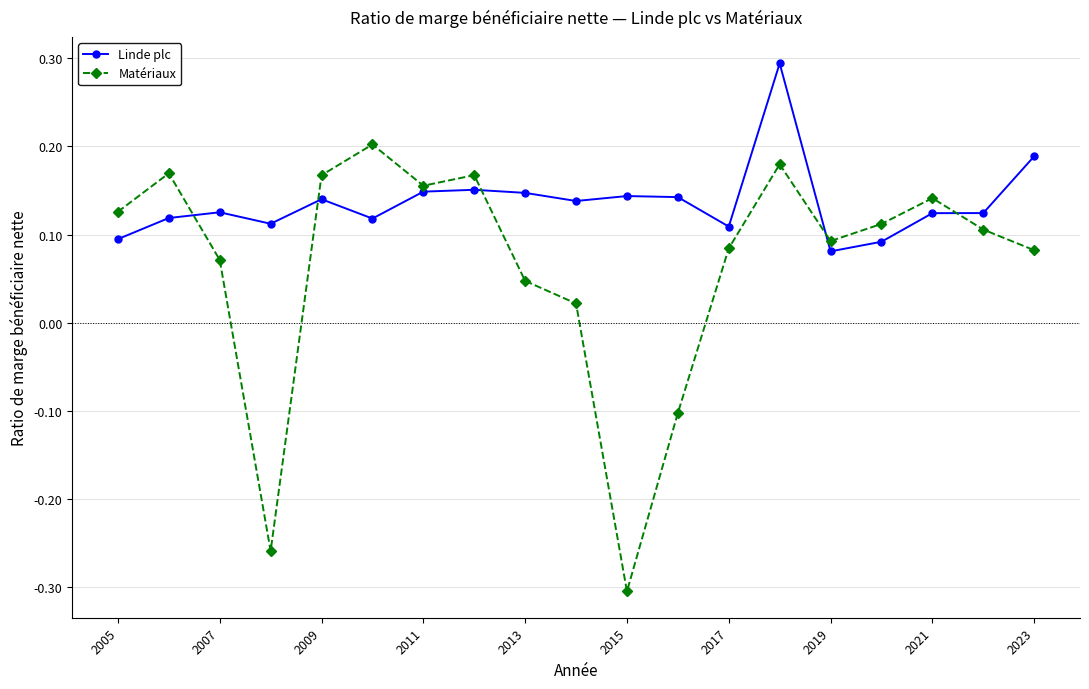

Which series has the largest total across all categories?

Linde plc